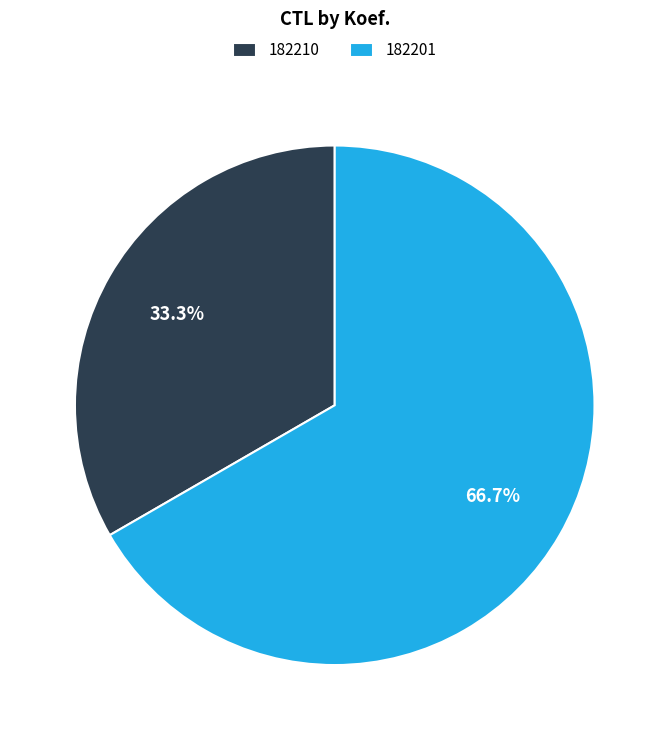

What percentage is NOT represented by 182201?

33.3%